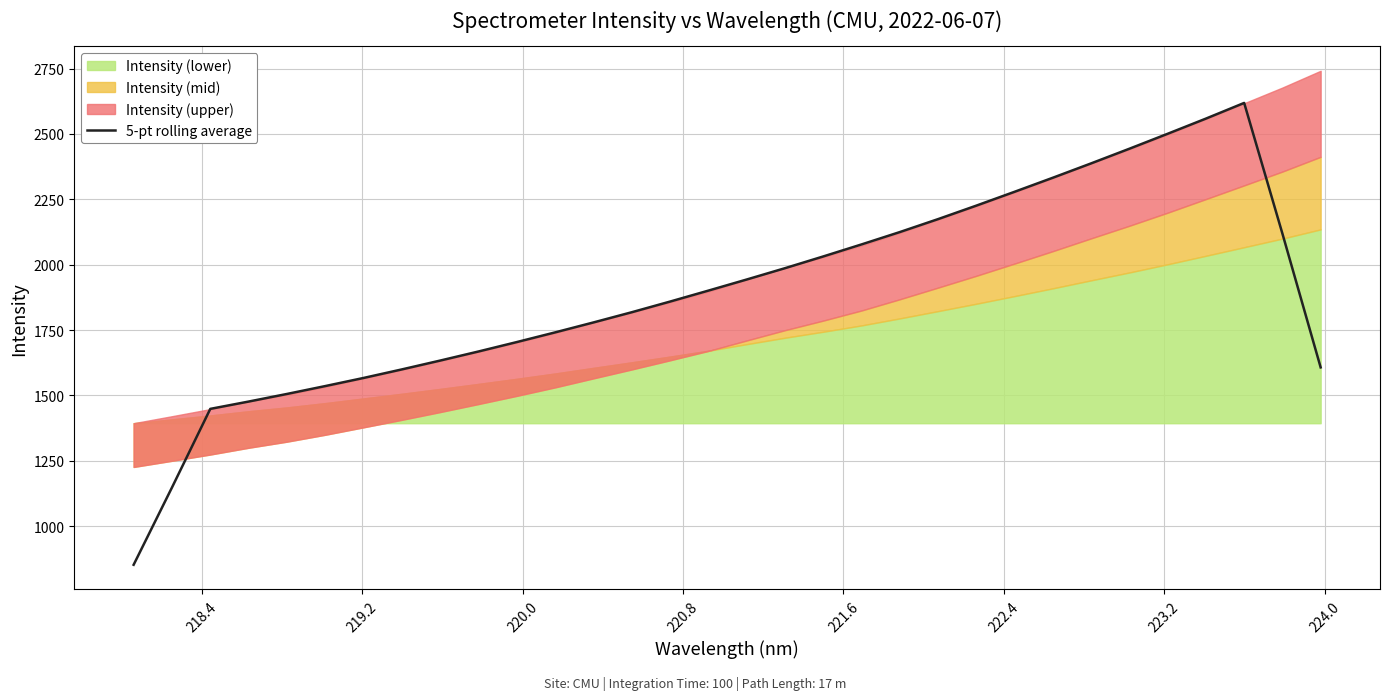

What is the highest value of the 5-pt rolling average series?

2618.7